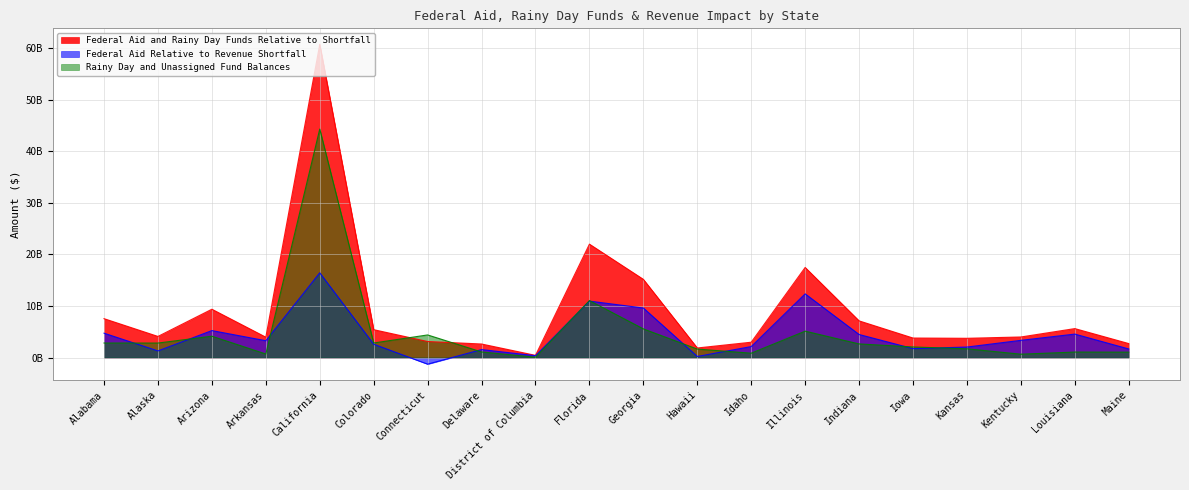

In Federal Aid Relative to Revenue Shortfall, how many points are higher than both neighbors (excluding endpoints)?

6